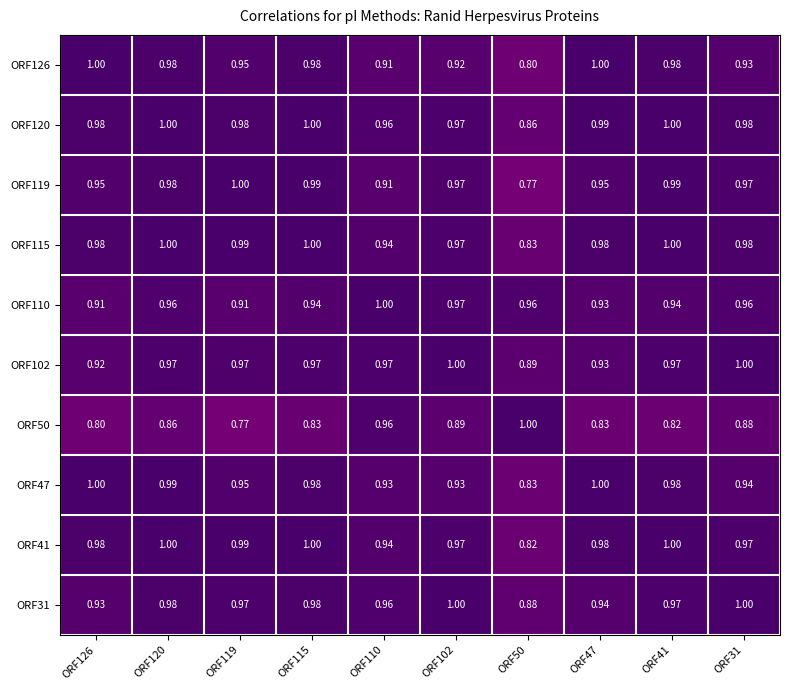

How many categories are shown in the chart?

10